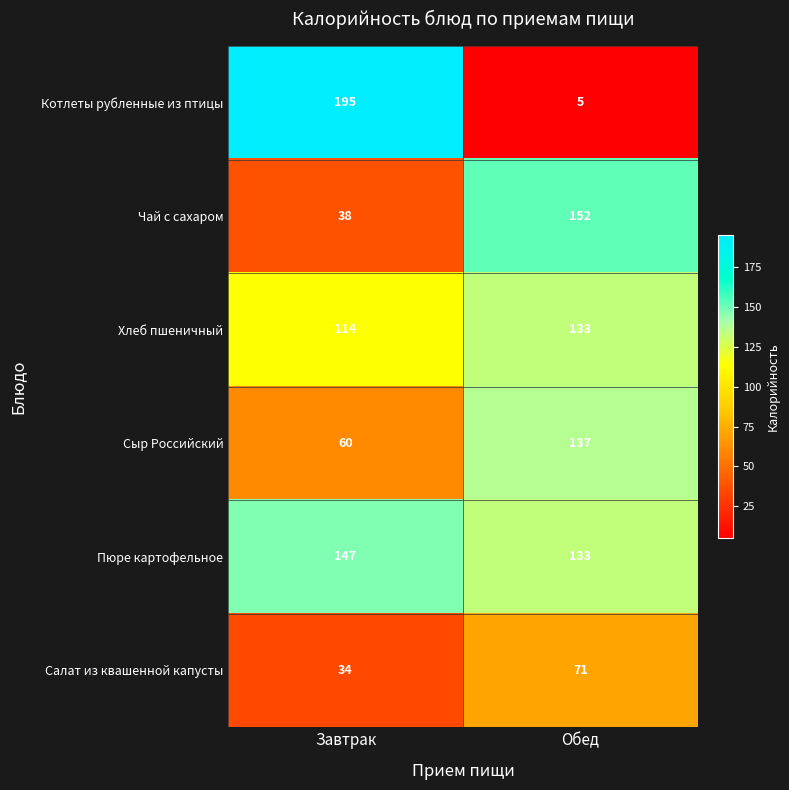

Which category has the lowest value across all series?

Обед